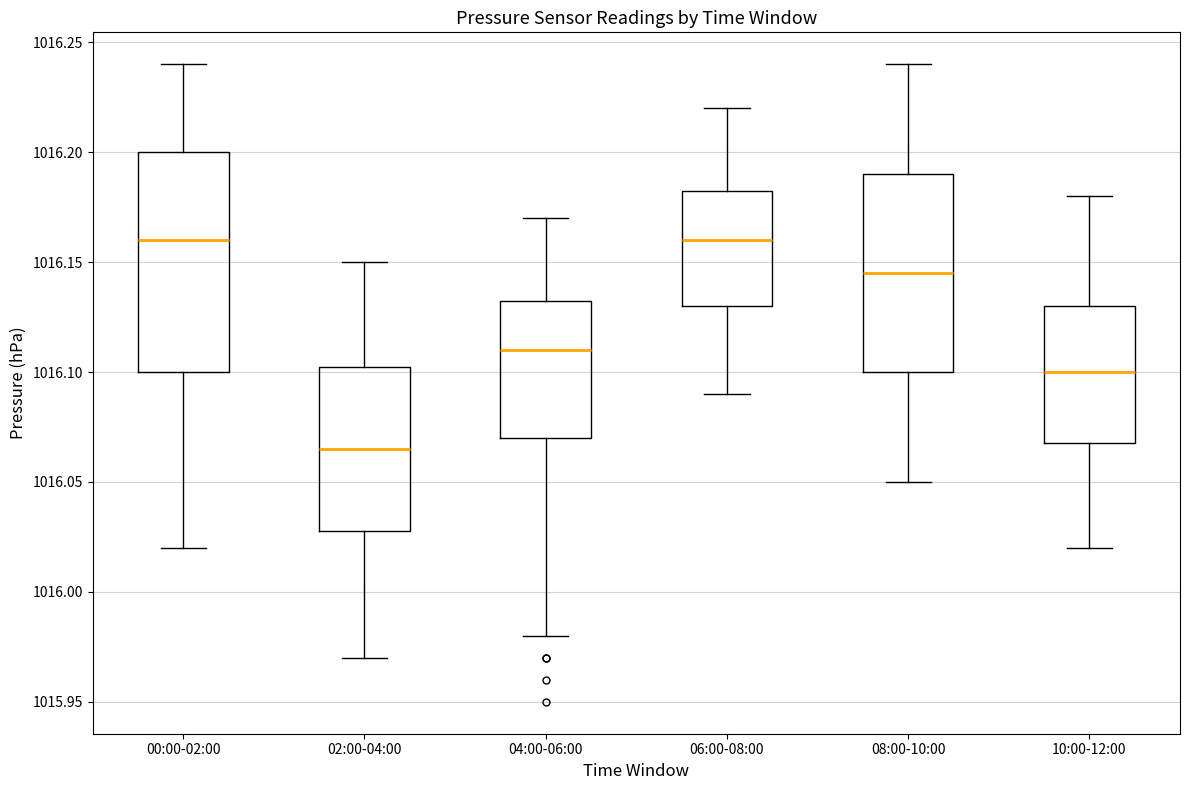

Reading left to right, transcribe this box plot: for each box, give where its median line is, the range the box spans, and where its two whiskers end, as read against the y-axis. The values are not printed on the chart, so give them approximately, as read against the axis.

00:00-02:00: median 1016.160, box 1016.100 to 1016.200, whiskers 1016.020 to 1016.240
02:00-04:00: median 1016.065, box 1016.030 to 1016.105, whiskers 1015.970 to 1016.150
04:00-06:00: median 1016.110, box 1016.070 to 1016.135, whiskers 1015.980 to 1016.170
06:00-08:00: median 1016.160, box 1016.130 to 1016.185, whiskers 1016.090 to 1016.220
08:00-10:00: median 1016.145, box 1016.100 to 1016.190, whiskers 1016.050 to 1016.240
10:00-12:00: median 1016.100, box 1016.070 to 1016.130, whiskers 1016.020 to 1016.180